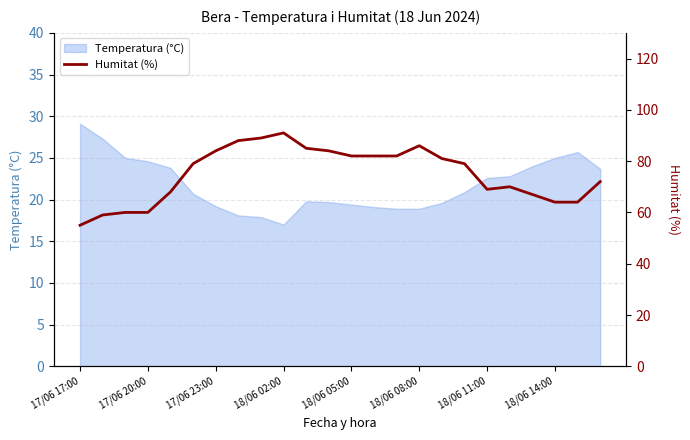

Is it true that the value at 23 is 30?

False